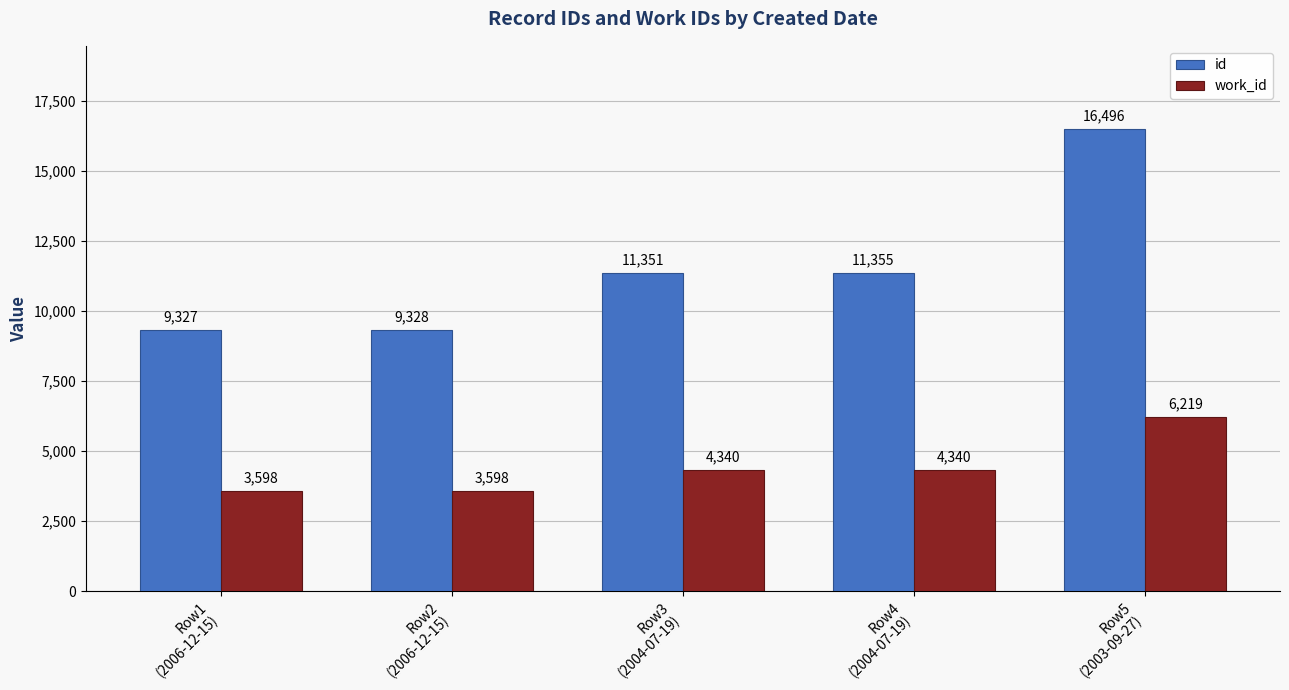

Reading right to left, extract all data points from this chart.

id: 16496	11355	11351	9328	9327
work_id: 6219	4340	4340	3598	3598